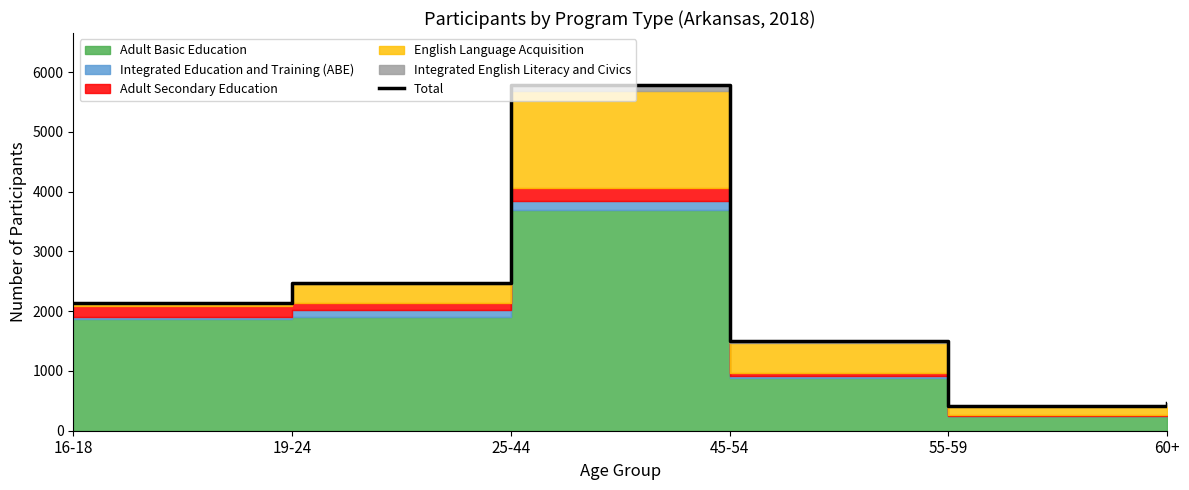

Reading left to right, list all the values displayed in this chart.

2135	2480	5787	1501	416	468